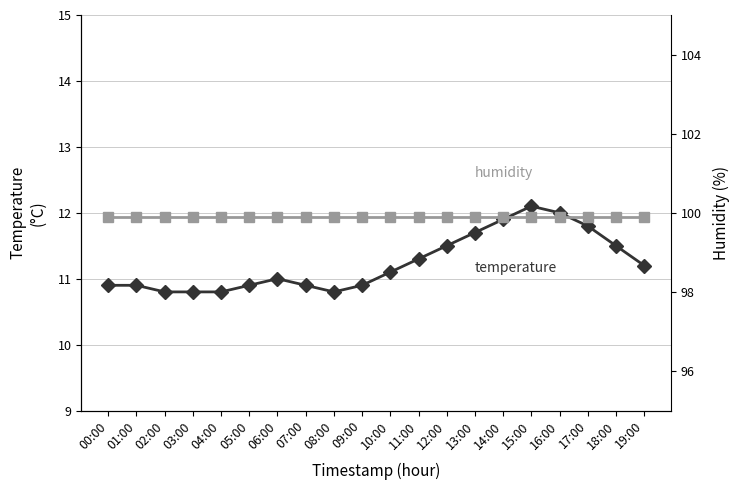

What is the approximate value of temperature at 16:00?

12.0